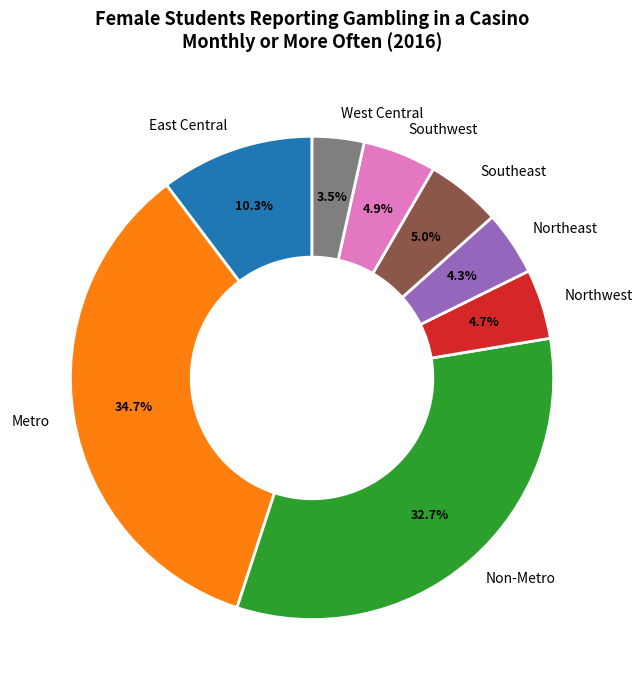

What is the total percentage of Northwest and Southwest?

9.6%